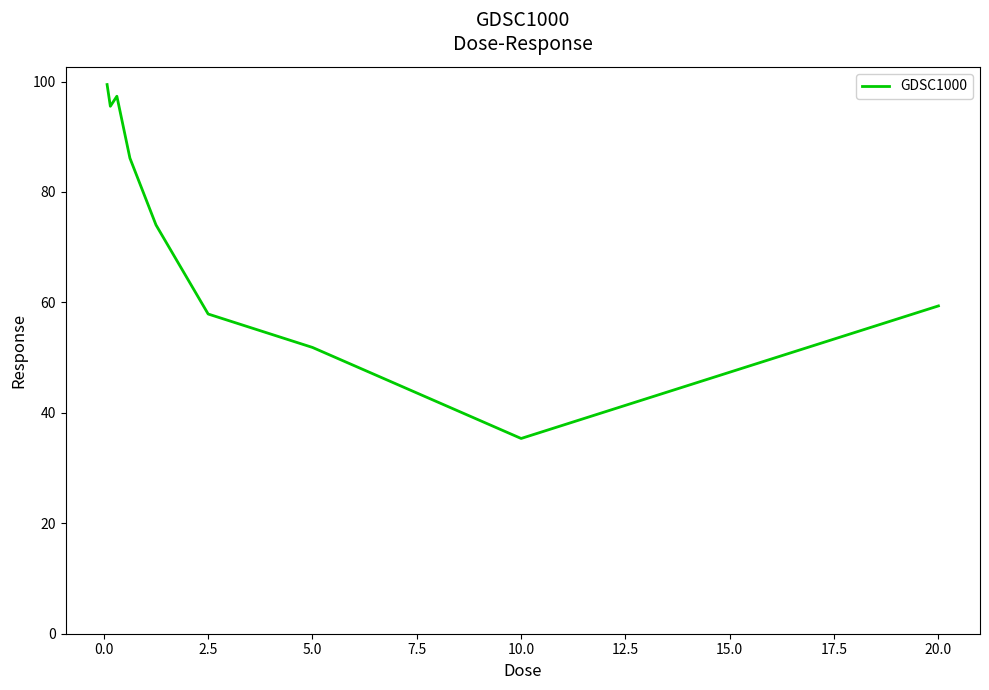

Does the chart have visible grid lines?

No